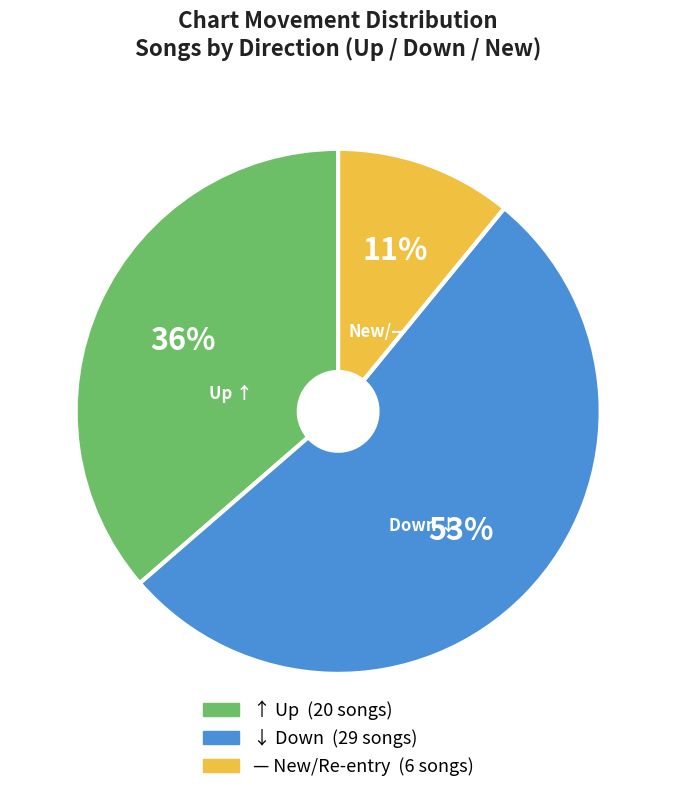

To the nearest percent, what is the average slice percentage?

33%